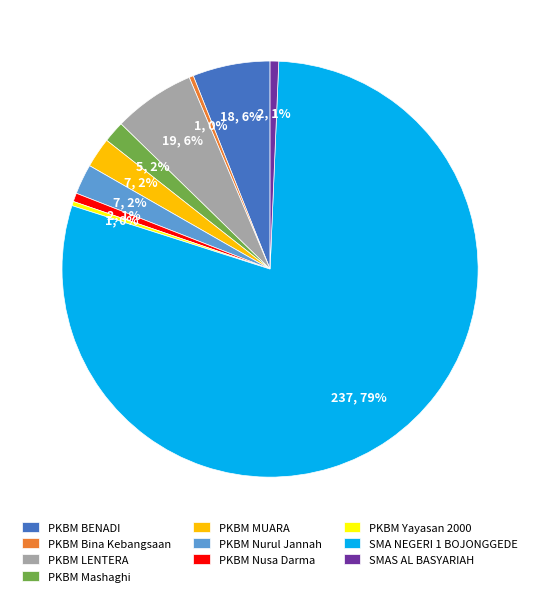

To the nearest percent, what percentage of the pie is SMAS AL BASYARIAH?

1%